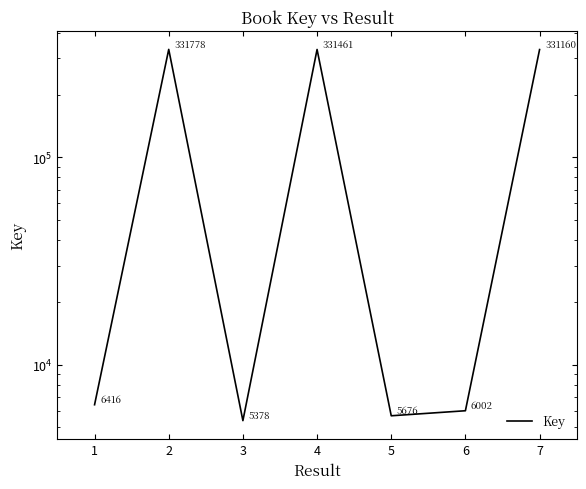

Reading left to right, transcribe all the data shown in this chart.

1=6416	2=331778	3=5378	4=331461	5=5676	6=6002	7=331160